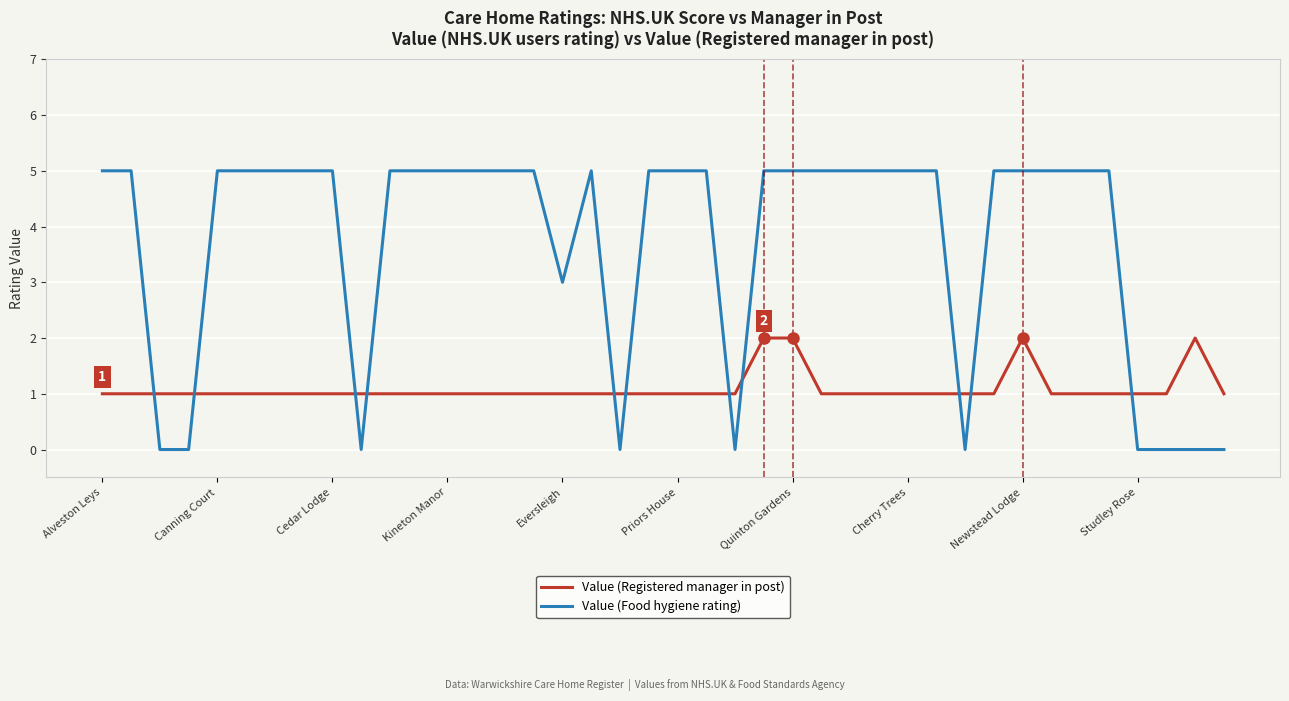

Which series has the largest range (max minus min)?

Value (Food hygiene rating)